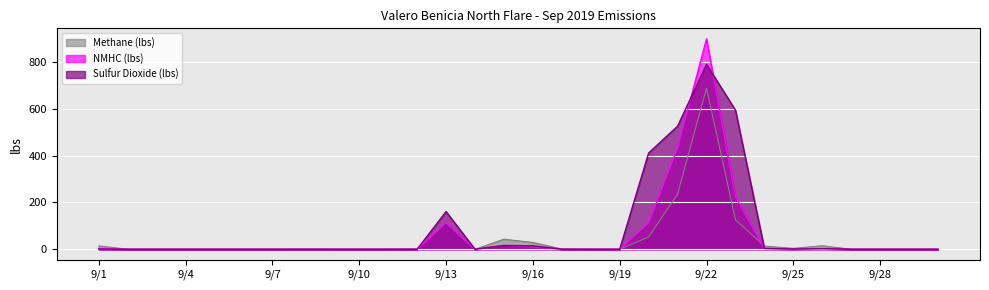

What is the difference between the maximum and second lowest values in the NMHC (lbs) series?

899.3